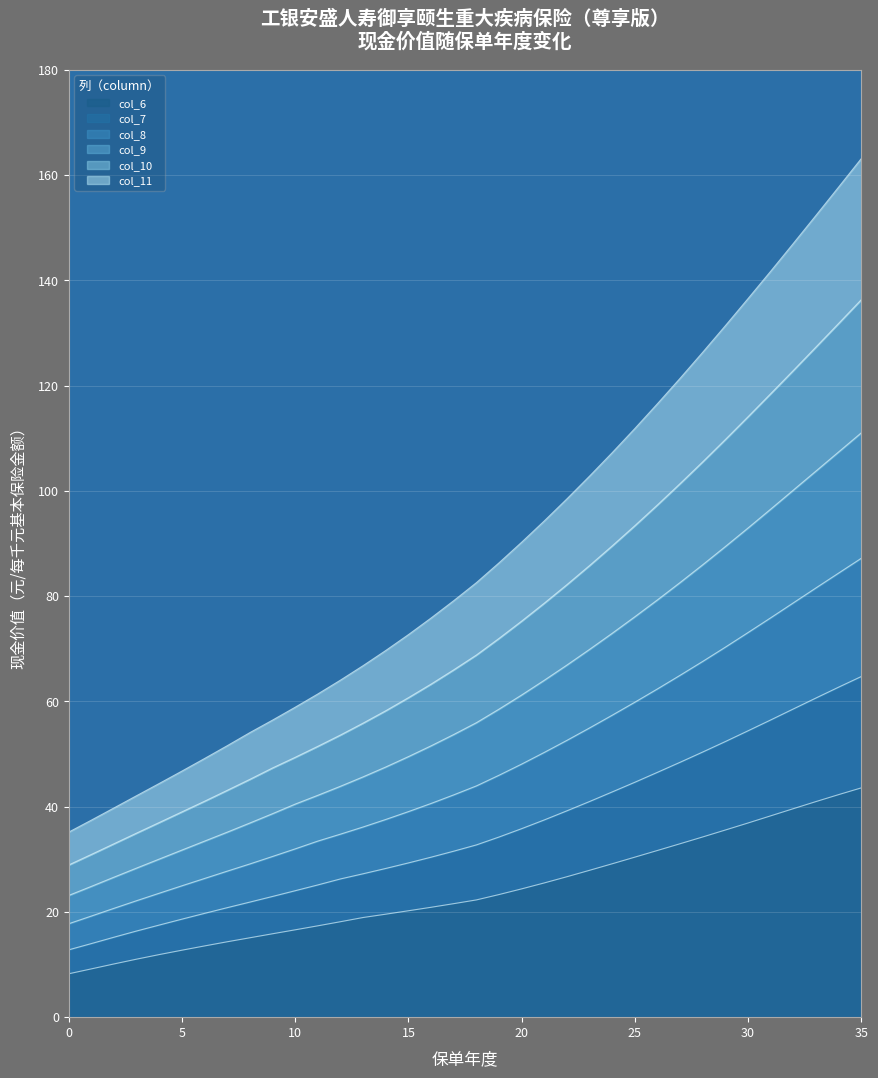

Which series has the widest spread of values?

col_11